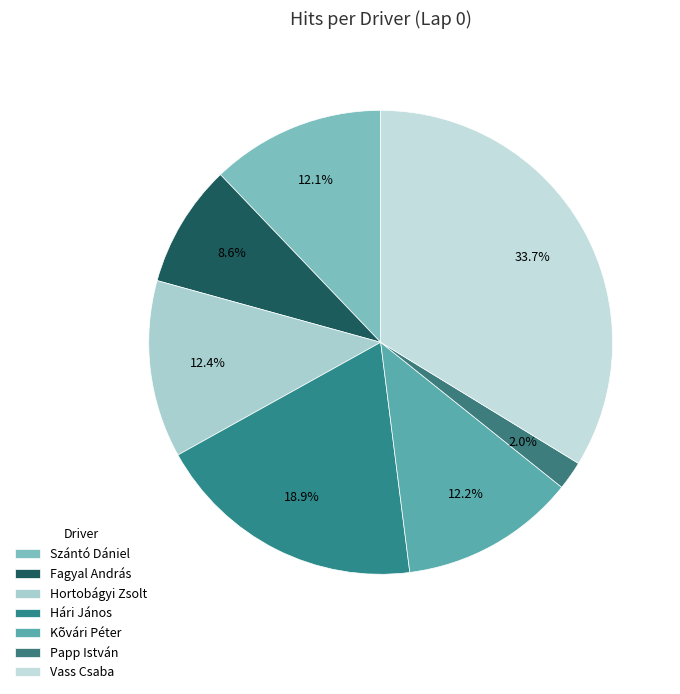

Which category has the biggest portion of the pie?

Vass Csaba